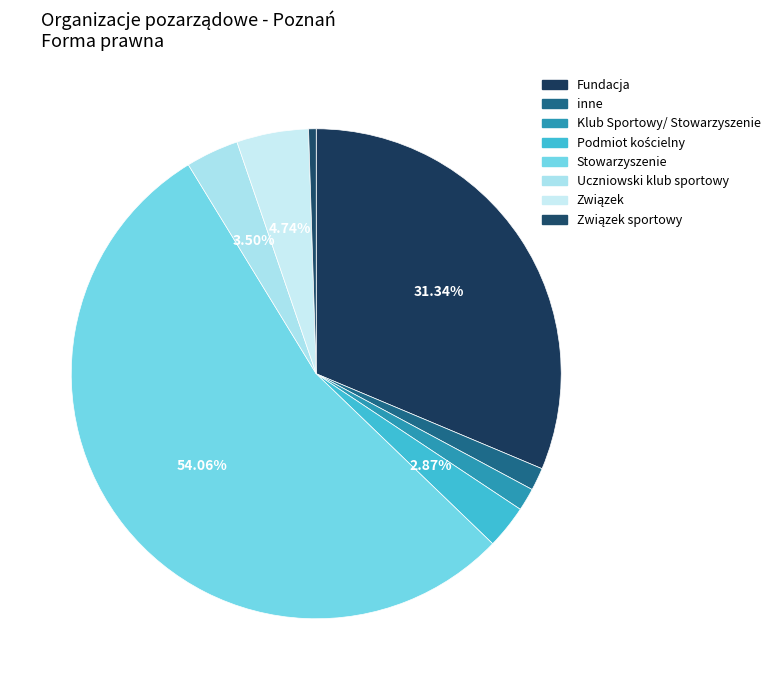

To the nearest percent, what is the difference between the largest and smallest slice percentages?

54%